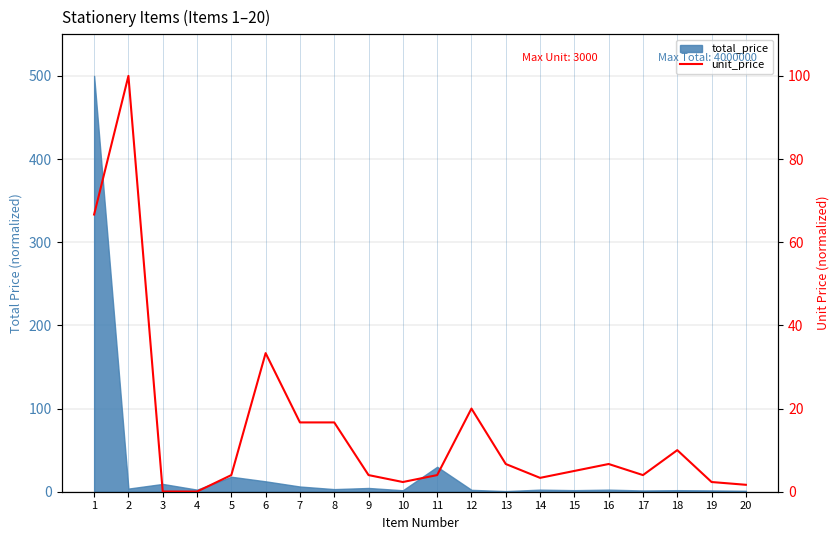

What is the difference between the values at 4 and 8?

16.6